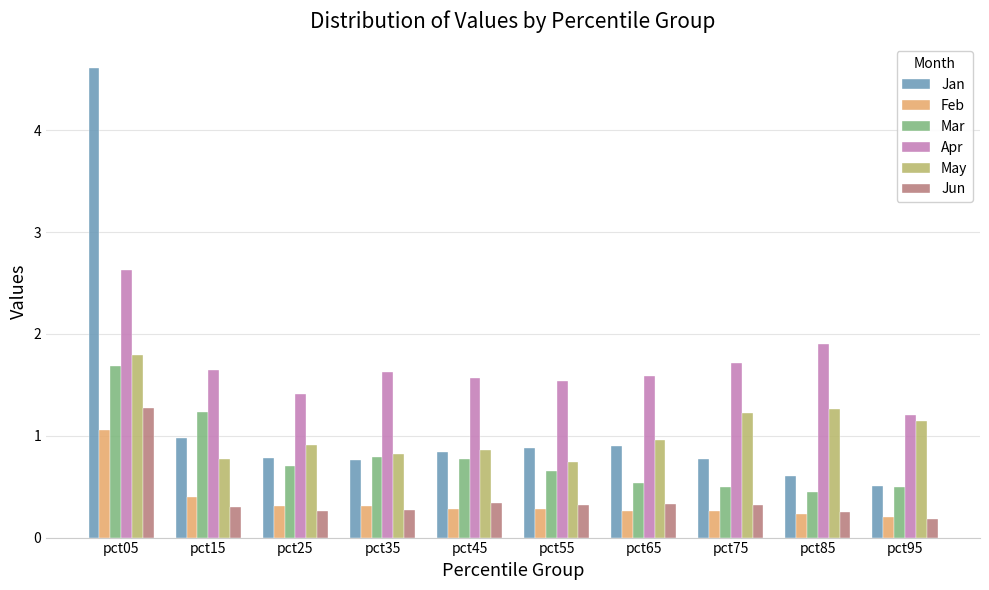

At which category does the chart reach its minimum across all series?

pct95